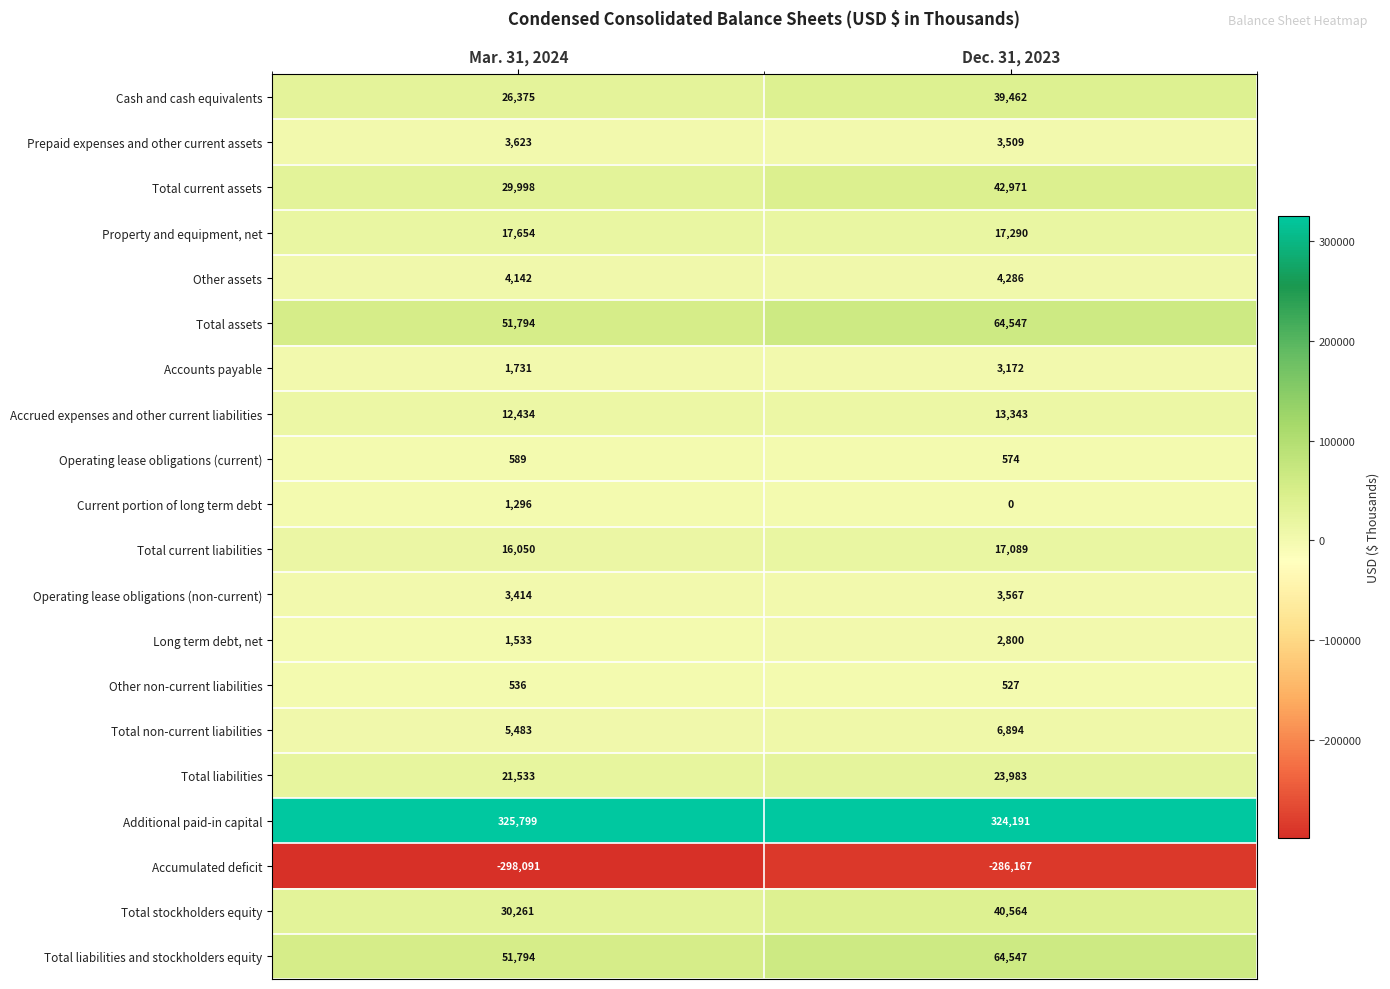

List the labels in order of Total non-current liabilities value, smallest first.

Mar. 31, 2024, Dec. 31, 2023